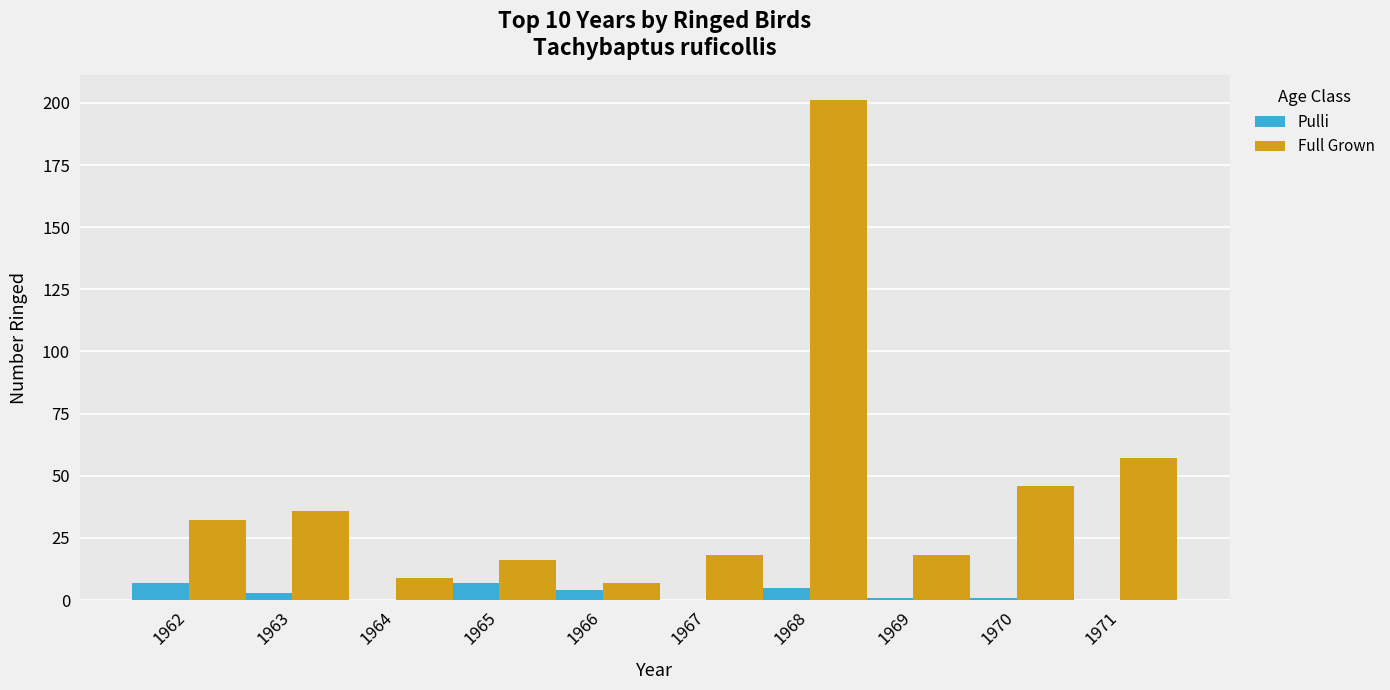

True or false: Full Grown has a value of 7 at 1966.

True